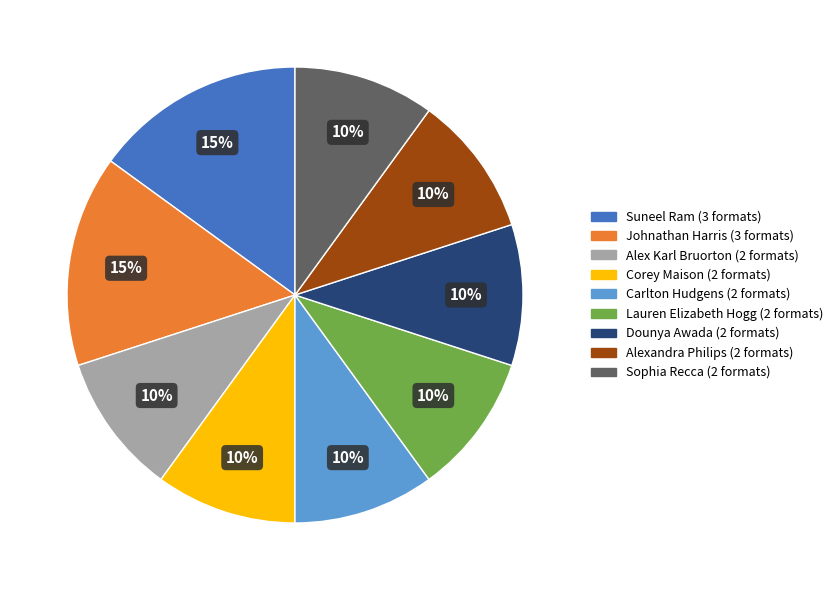

Do Alexandra Philips and Alex Karl Bruorton together represent more than half of the pie?

No